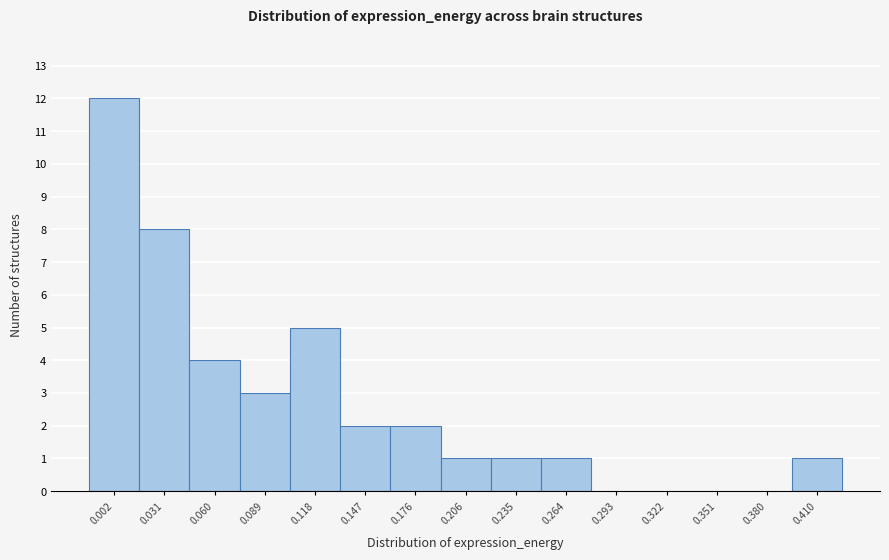

Reading left to right, extract all data points from this chart.

0.002=12	0.031=8	0.060=4	0.089=3	0.118=5	0.147=2	0.176=2	0.206=1	0.235=1	0.264=1	0.293=0	0.322=0	0.351=0	0.380=0	0.410=1